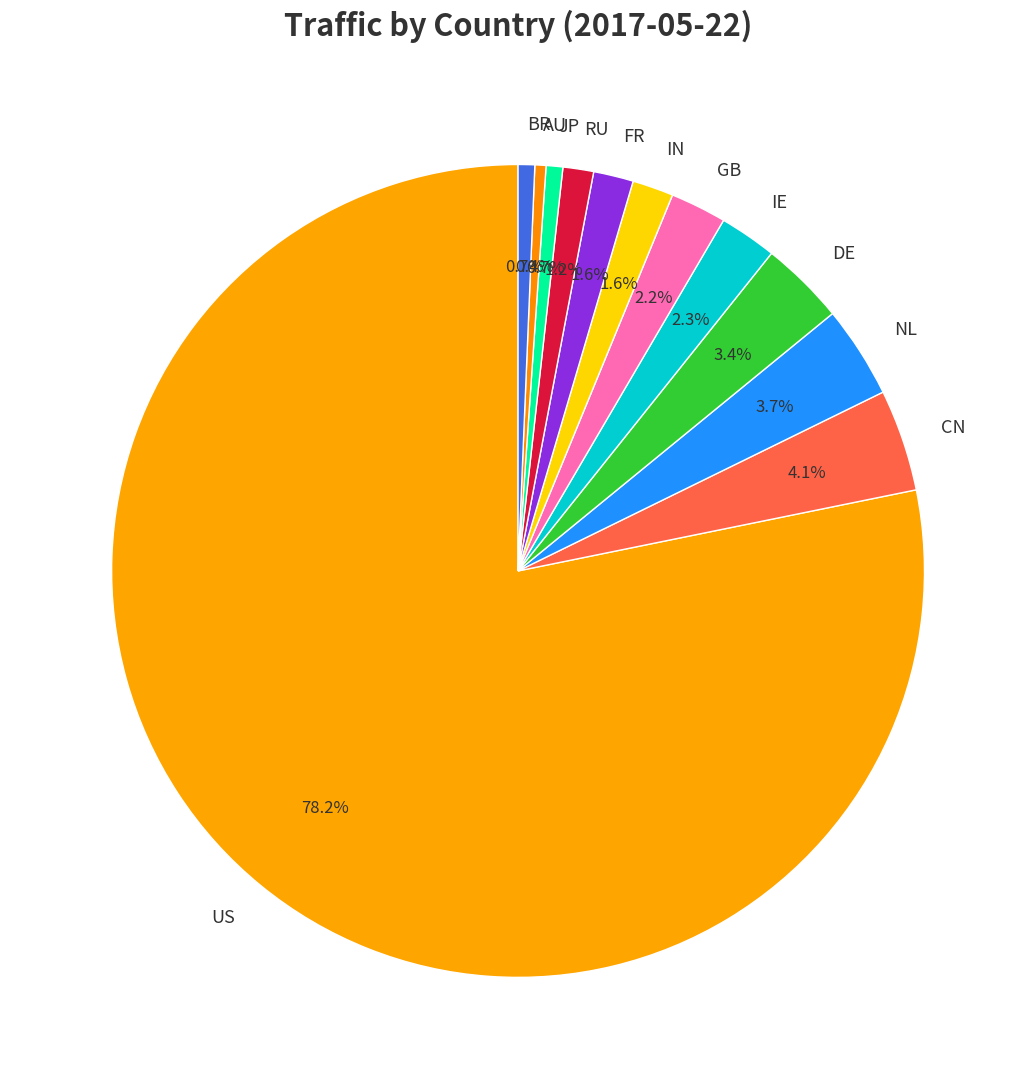

How many segments does this pie chart have?

12